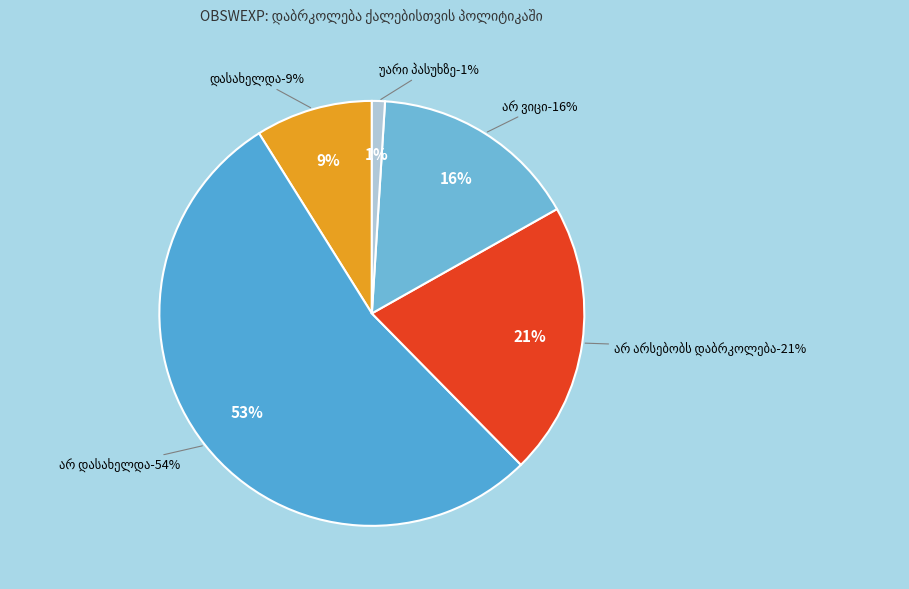

Combined, do არ დასახელდა and არ არსებობს დაბრკოლება account for over 50%?

Yes